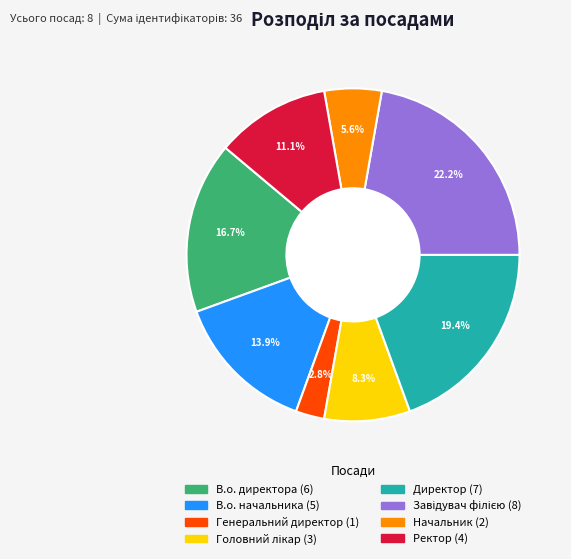

How many slices are in this pie chart?

8